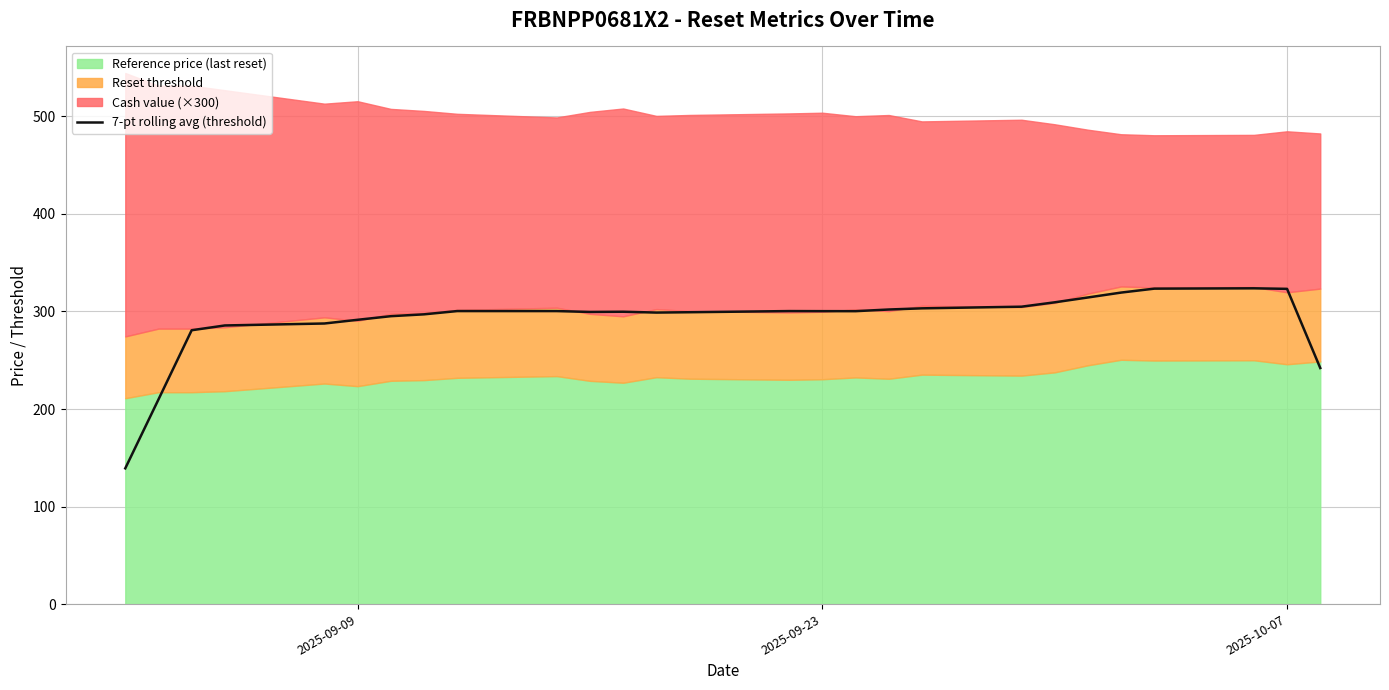

What is the lowest value of the 7-pt rolling avg (threshold) series?

139.2